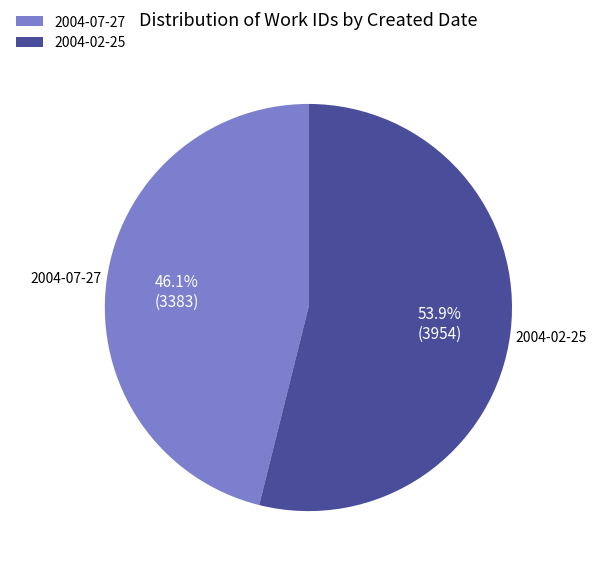

To the nearest percent, what portion does 2004-07-27 represent?

46%